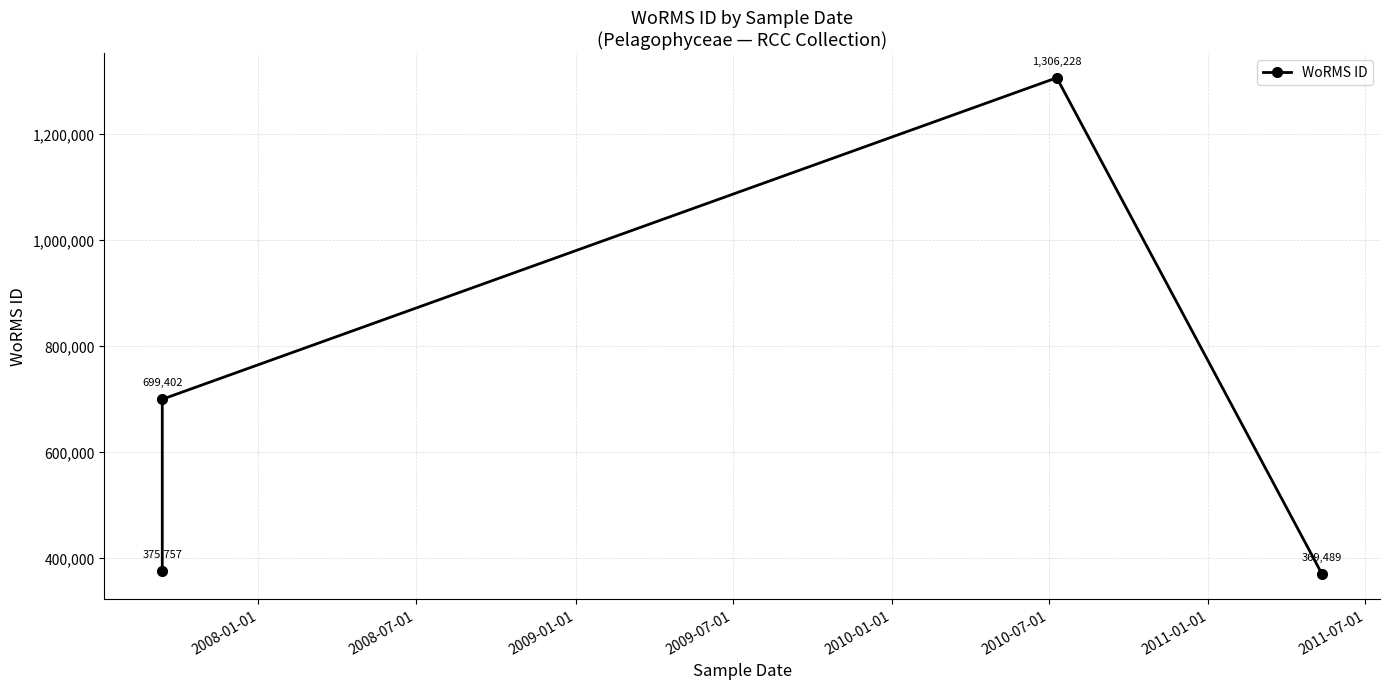

How many points are higher than both their immediate neighbors (excluding endpoints)?

1